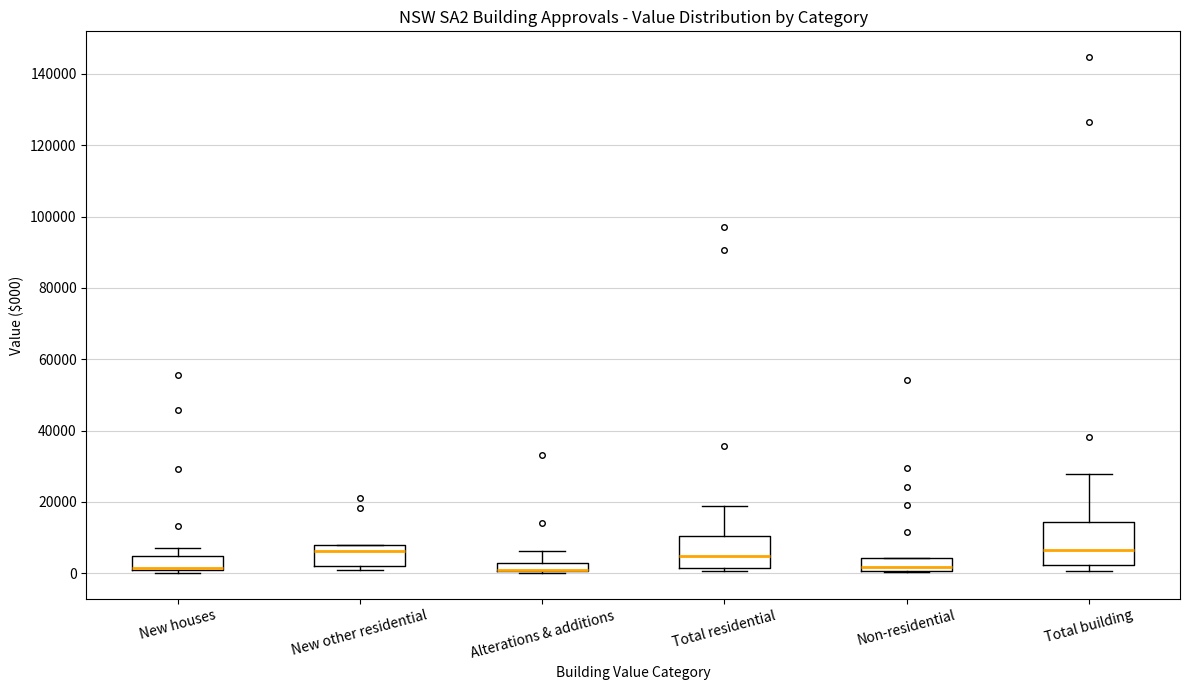

Comparing the boxes themselves (not the whiskers), which one is the tallest?

Total building